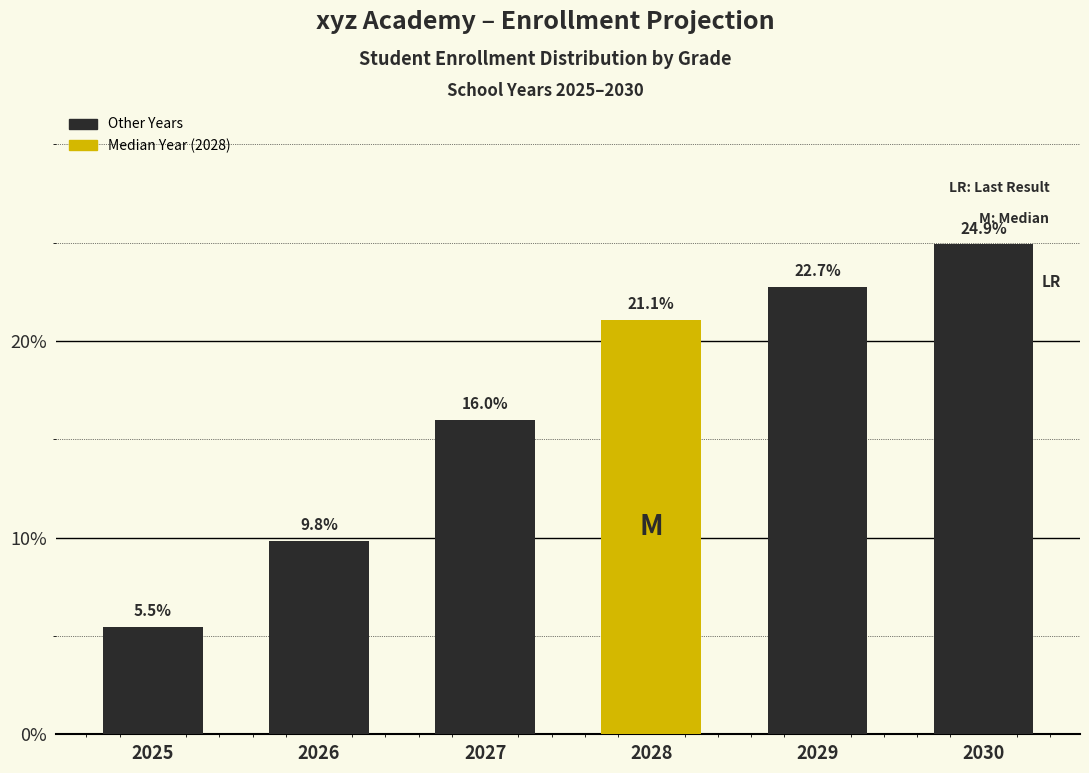

Reading right to left, transcribe all the data shown in this chart.

2030=24.9	2029=22.7	2028=21.1	2027=16.0	2026=9.8	2025=5.5